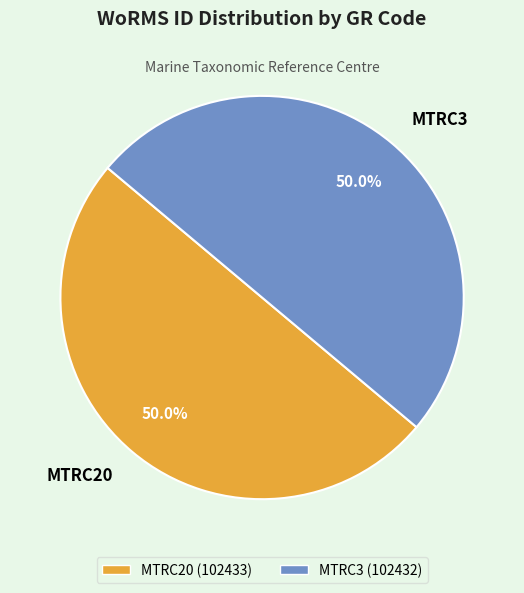

Approximately how many times larger is the value at MTRC20 compared to MTRC3?

1.0